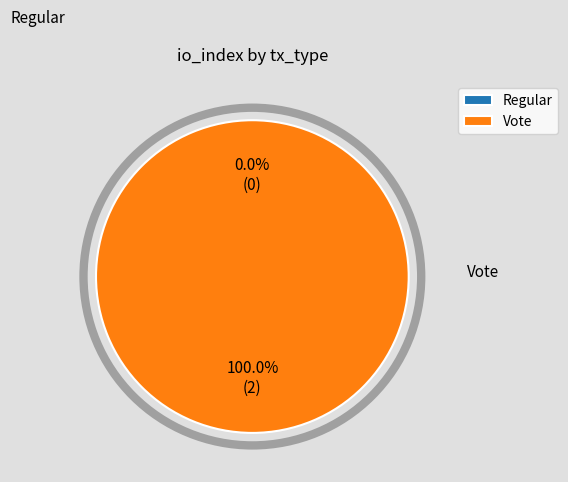

What is the largest slice in the pie chart?

Vote